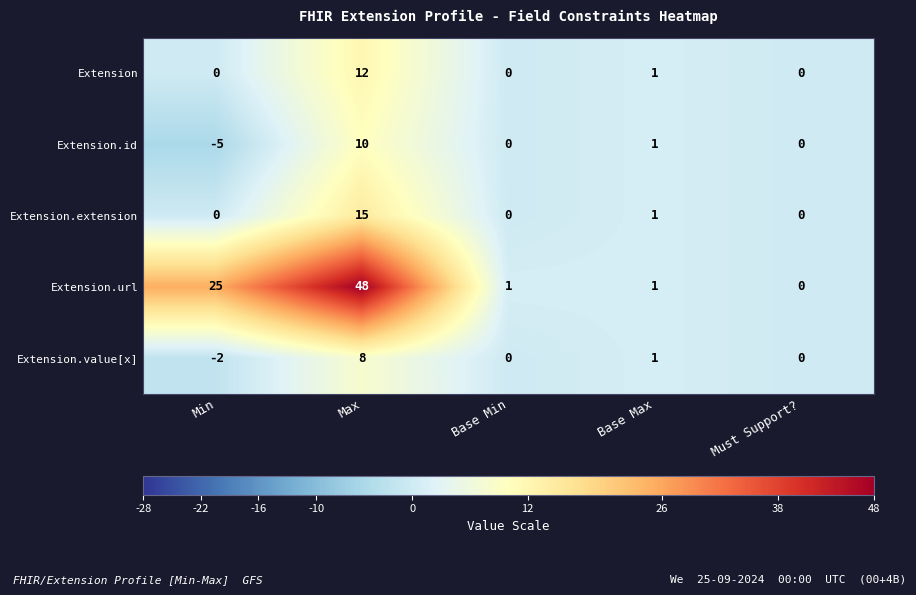

Between Min and Base Min, which series saw the biggest shift?

Extension.url